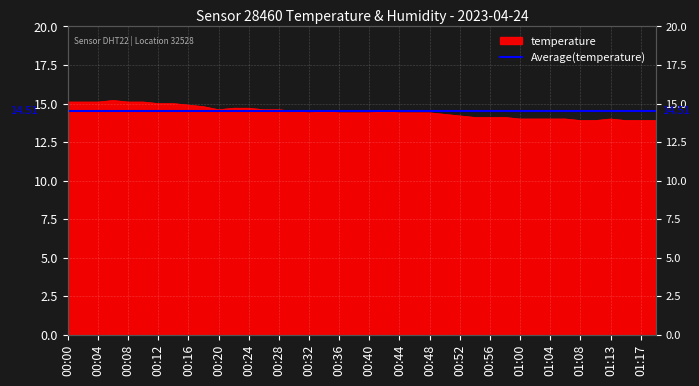

What is the difference between the maximum and minimum values?

1.3